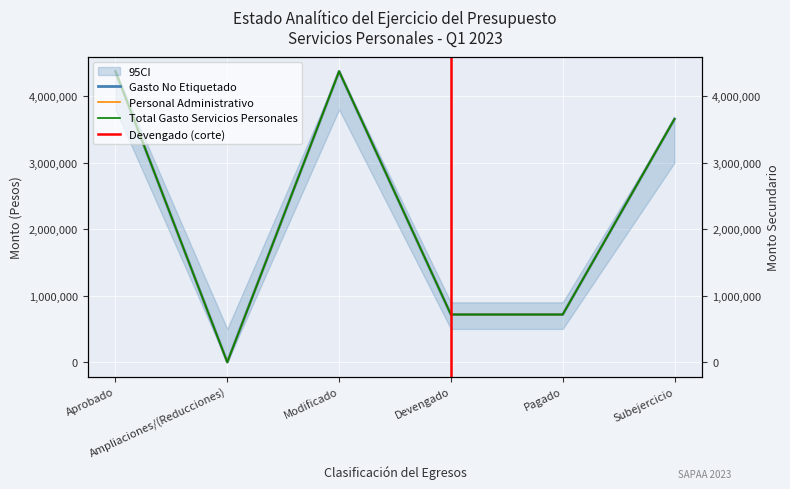

Reading left to right, what are all the values shown in this chart?

Gasto No Etiquetado: Aprobado=4374015.6	Ampliaciones/(Reducciones)=0.0	Modificado=4374015.6	Devengado=716365.8	Pagado=716365.8	Subejercicio=3657649.8
Personal Administrativo: Aprobado=4374015.6	Ampliaciones/(Reducciones)=0.0	Modificado=4374015.6	Devengado=716365.8	Pagado=716365.8	Subejercicio=3657649.8
Total Gasto Servicios Personales: Aprobado=4374015.6	Ampliaciones/(Reducciones)=0.0	Modificado=4374015.6	Devengado=716365.8	Pagado=716365.8	Subejercicio=3657649.8